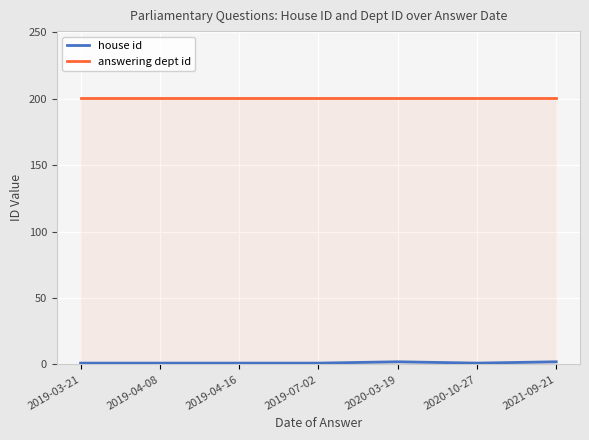

Is this an area chart (filled region under the line)?

No